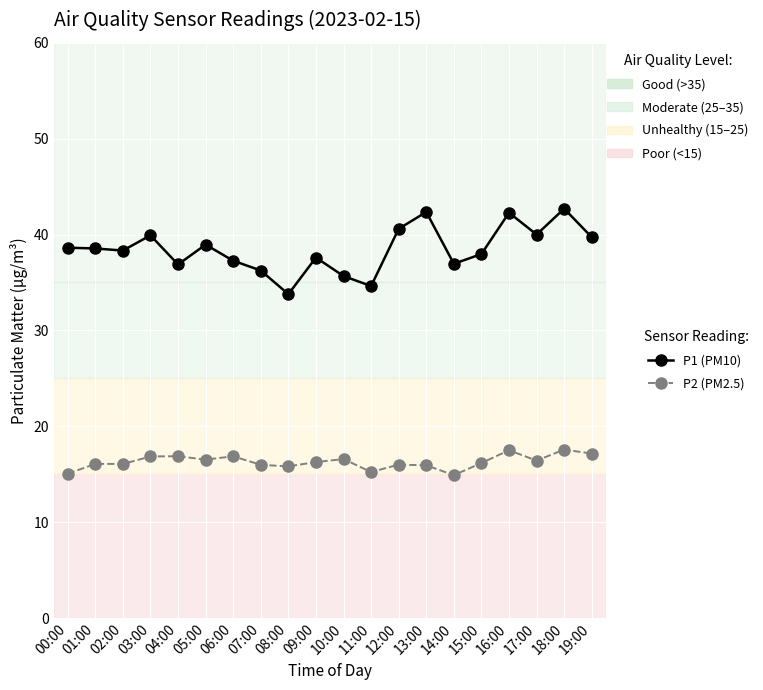

True or false: P1 (PM10) and P2 (PM2.5) intersect in this chart.

False